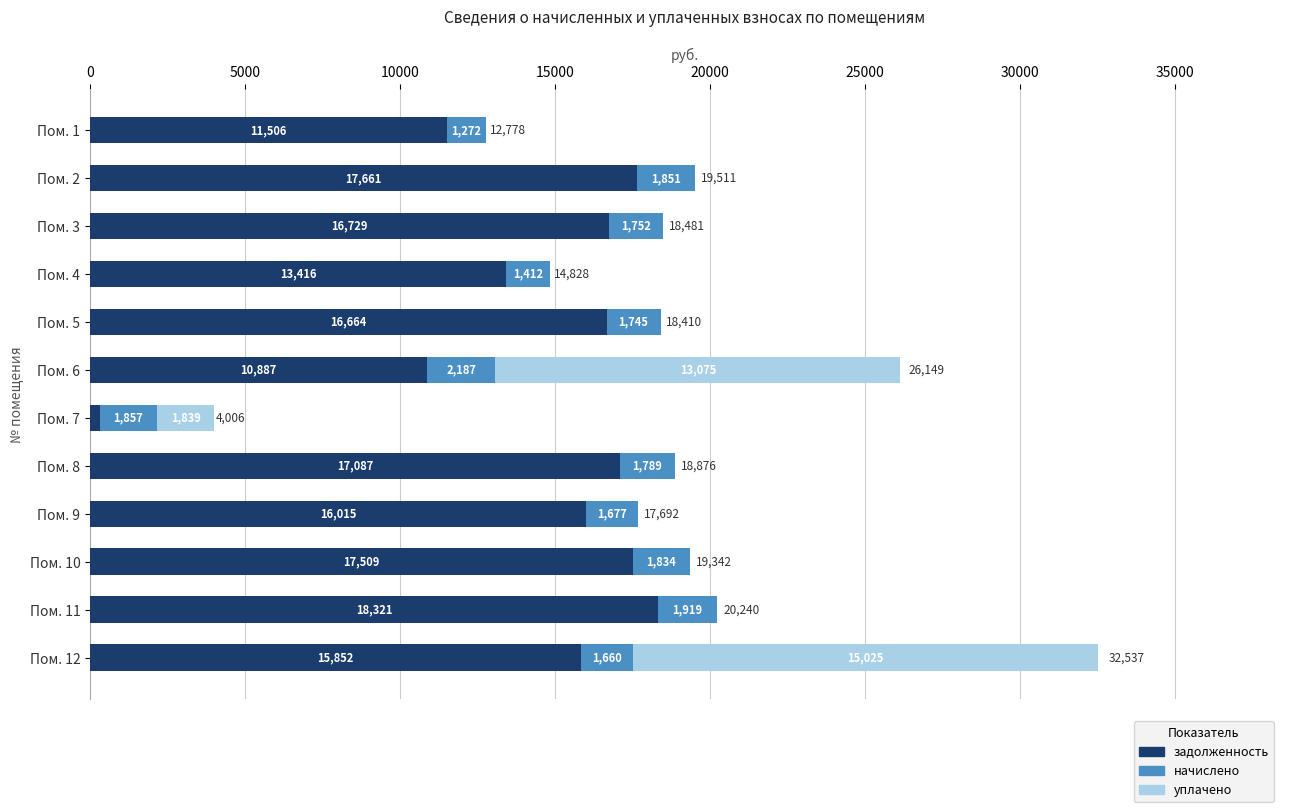

What is the maximum value for задолженность?

18321.0